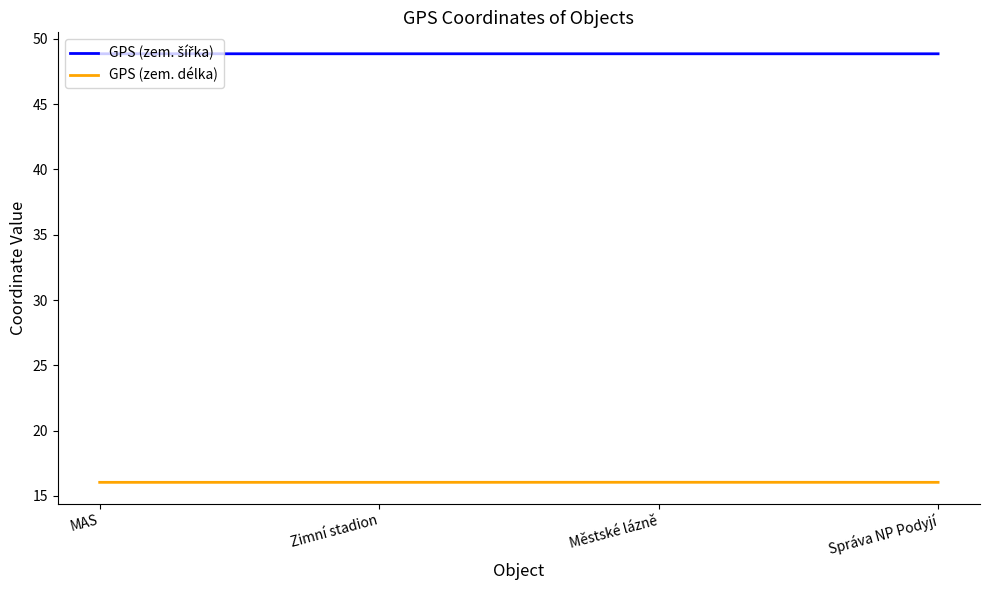

What is the spread (max minus min) of values at Městské lázně?

32.8